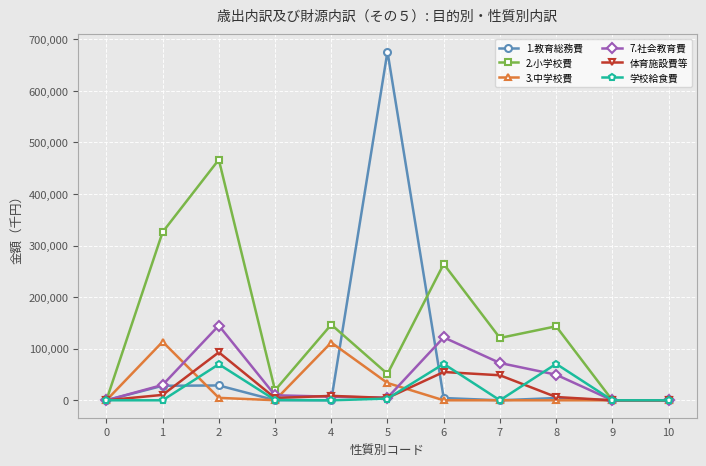

True or false: 7.社会教育費 has more than 0 interior local peaks.

True